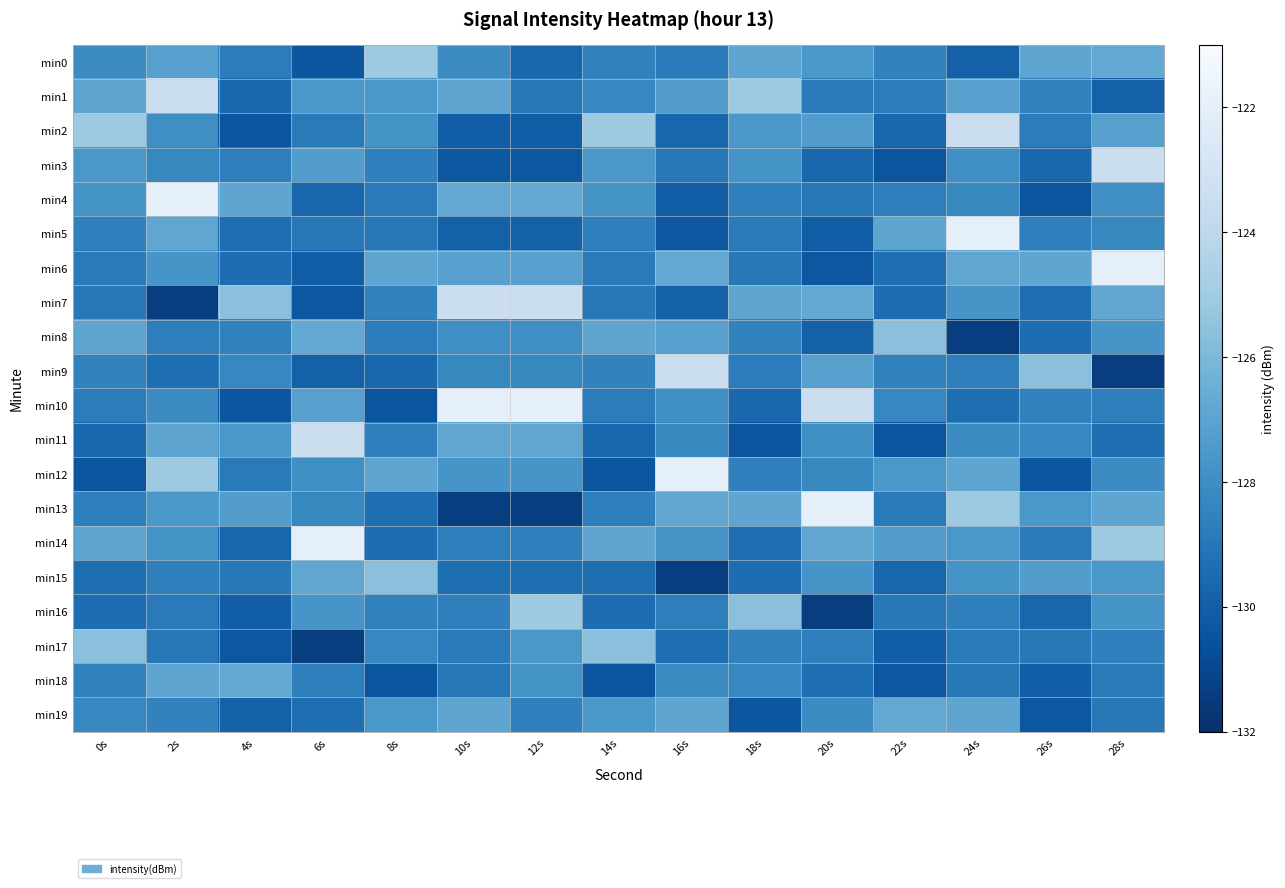

How many series are shown in this chart?

20